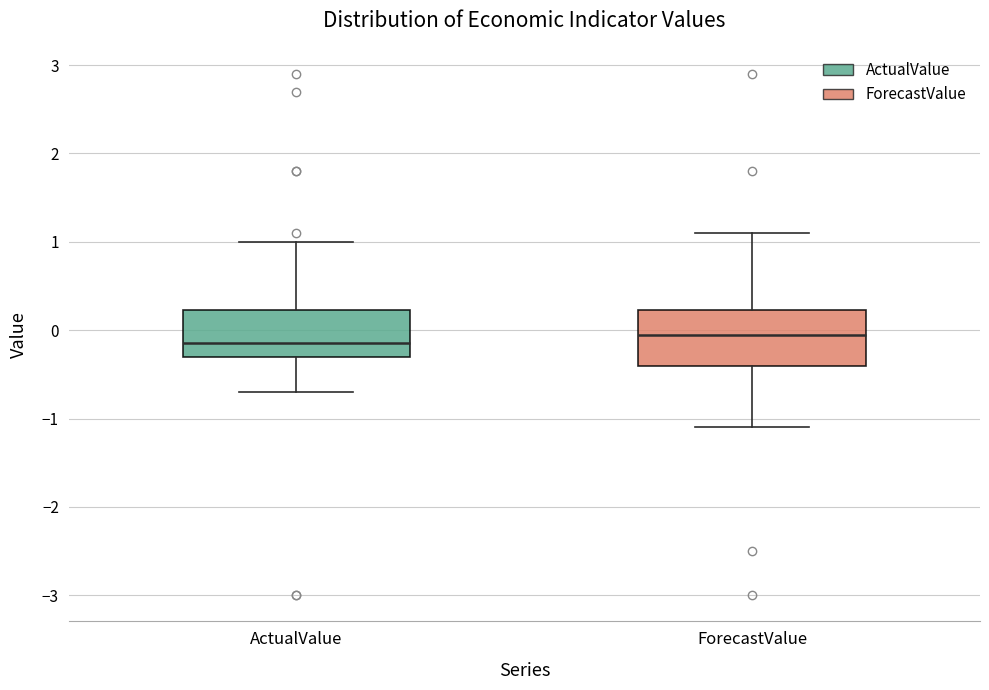

Reading left to right, read every box against the y-axis: the position of its median line, the range the box covers, and the ends of its whiskers. The values are not printed on the chart, so give them approximately, as read against the axis.

ActualValue: median -0.1, box -0.3 to 0.2, whiskers -0.7 to 1.0
ForecastValue: median 0.0, box -0.4 to 0.2, whiskers -1.1 to 1.1